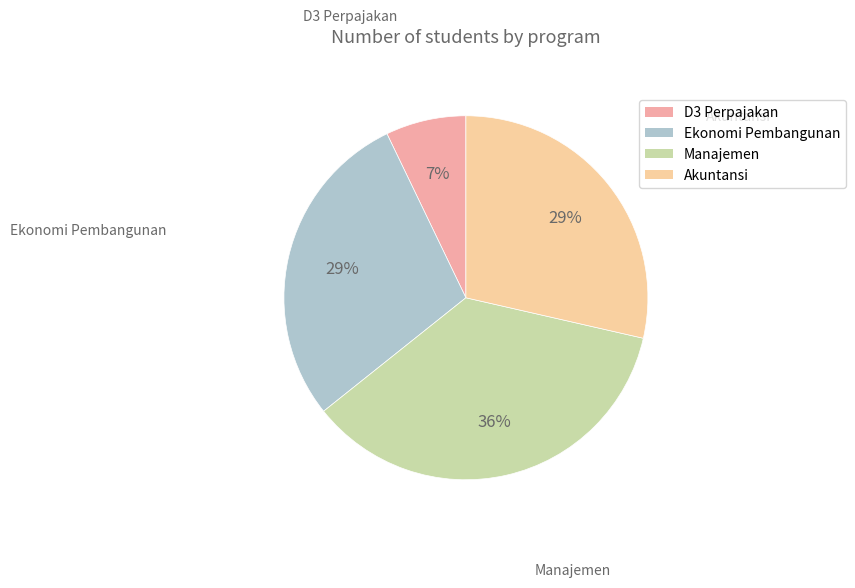

To the nearest percent, what is the combined percentage of Ekonomi Pembangunan and Akuntansi?

57%